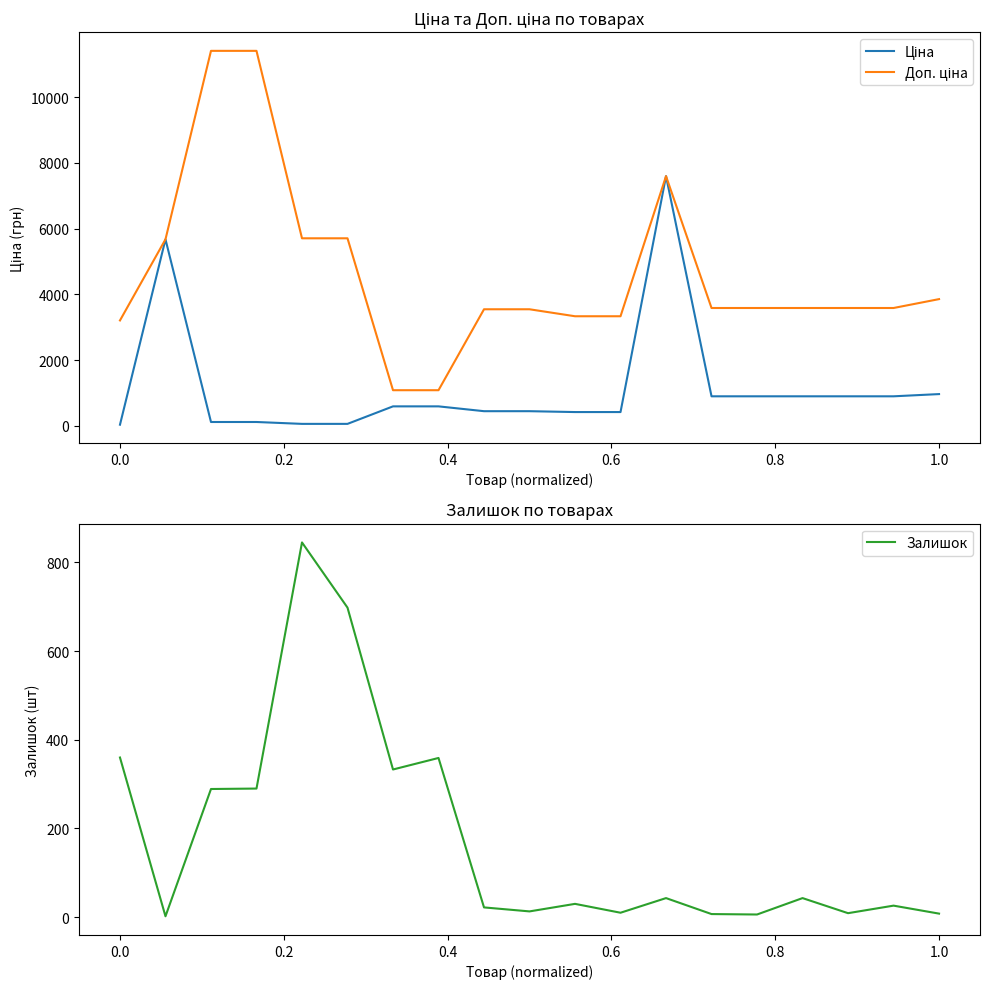

What position from the left is 1.2?

8